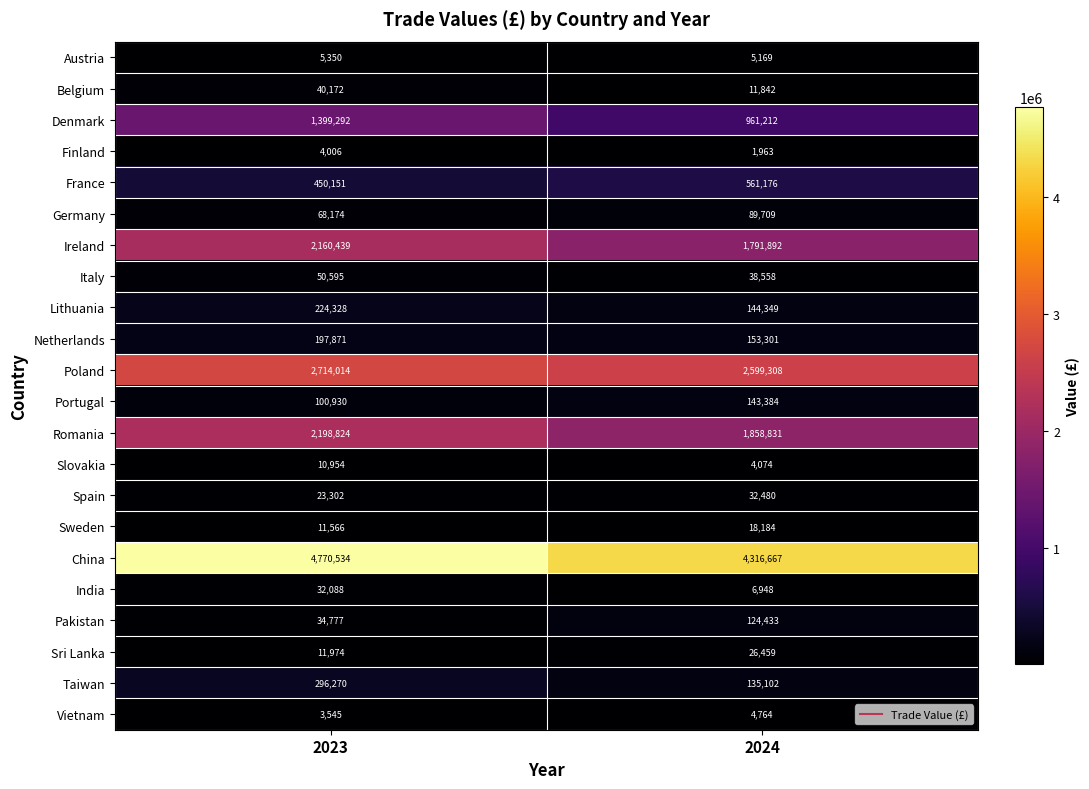

Is it true that Netherlands equals 96367 at 2024?

False